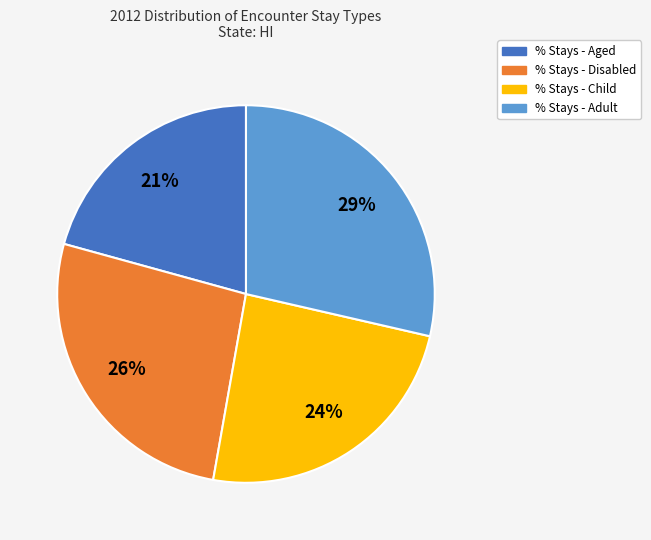

What is the ratio of the value at % Stays - Aged to the value at % Stays - Adult?

0.7